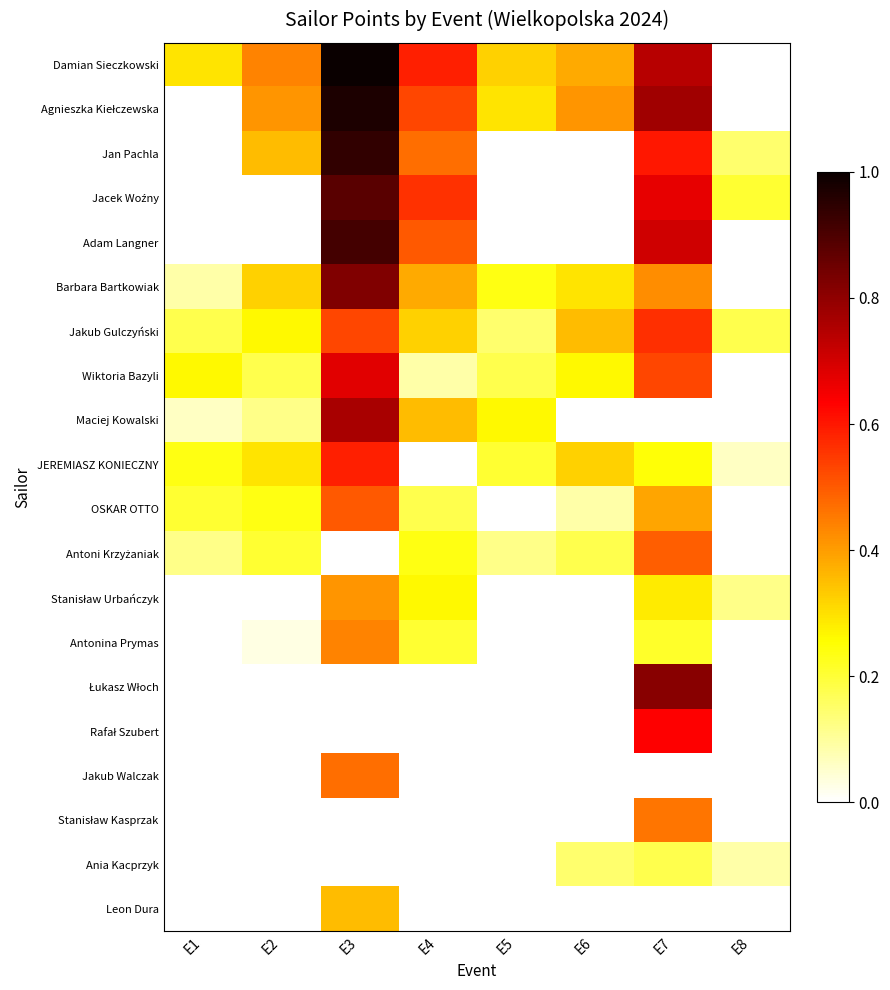

Which has a higher value, E2 or E1?

E2